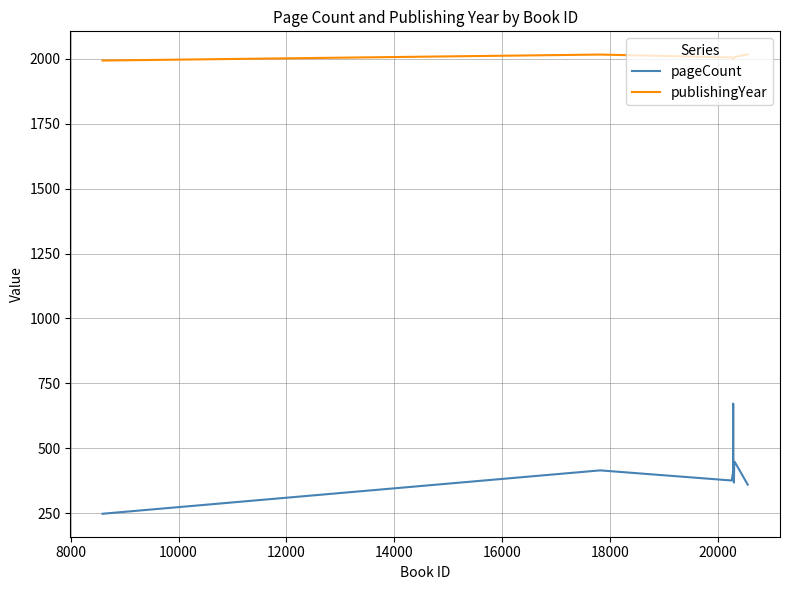

Rank the series by their average value, from highest to lowest.

publishingYear, pageCount